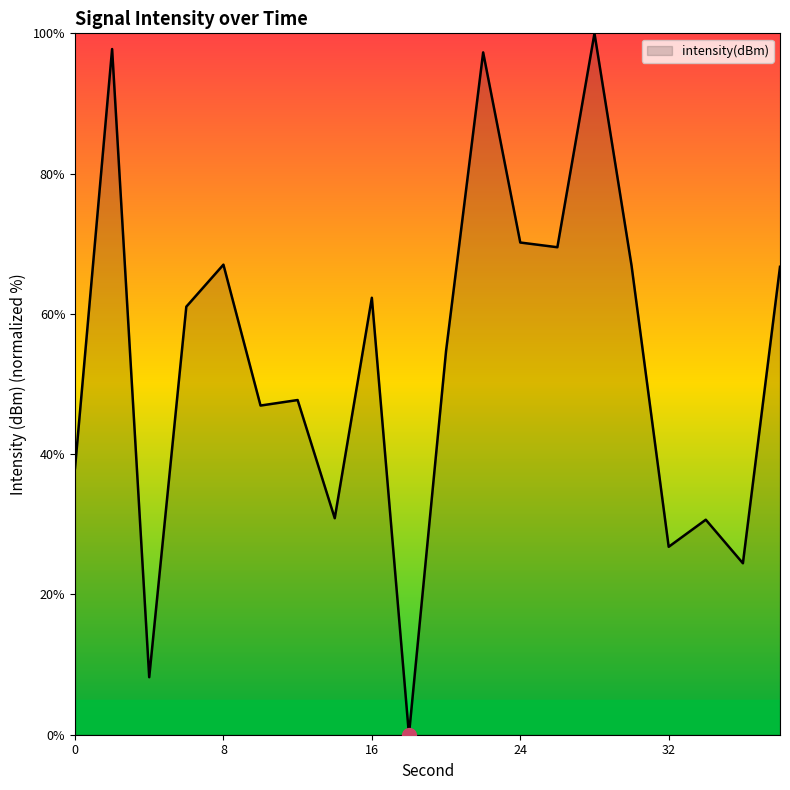

How many lines are shown in the chart?

1